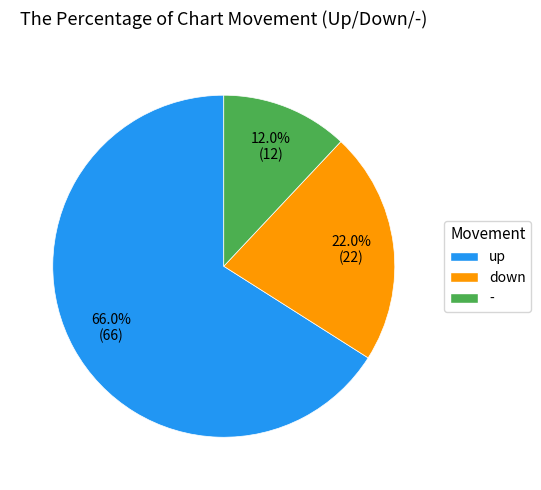

To the nearest percent, what is the difference between the largest and smallest slice percentages?

54%